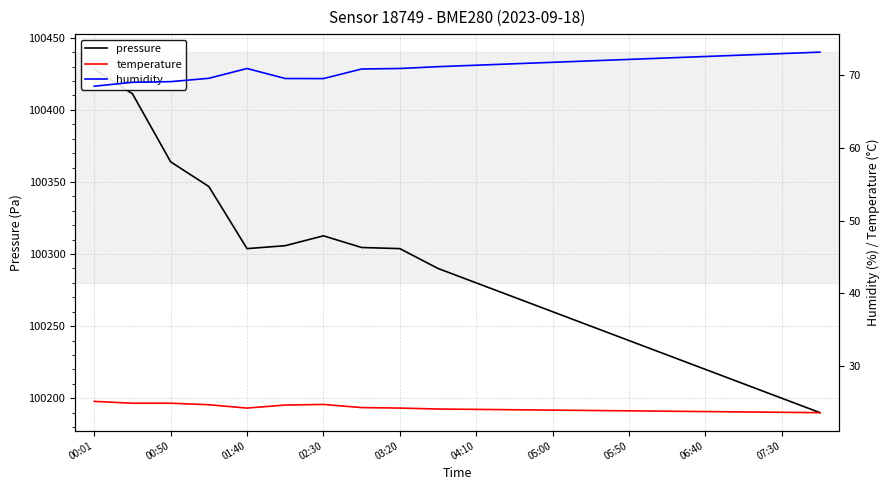

How many lines are shown in the chart?

3